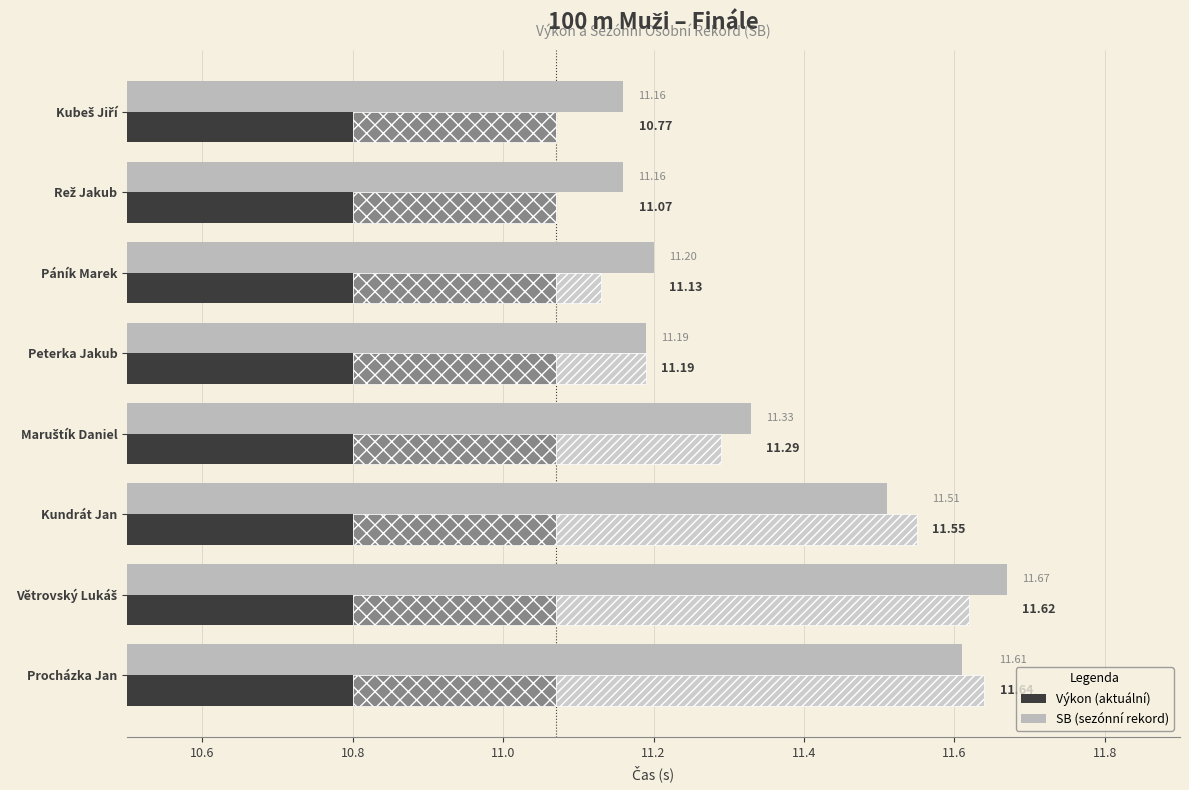

Reading right to left, extract all data points from this chart.

SB (Sezónní Best): 11.6	11.7	11.5	11.3	11.2	11.2	11.2	11.2
Výkon (základ): 0.4	0.4	0.4	0.4	0.4	0.4	0.4	0.4
Výkon (střední): 0.4	0.4	0.4	0.4	0.4	0.4	0.4	0.4
Výkon (konec): 0.6	0.5	0.5	0.2	0.1	0.1	0.0	0.0